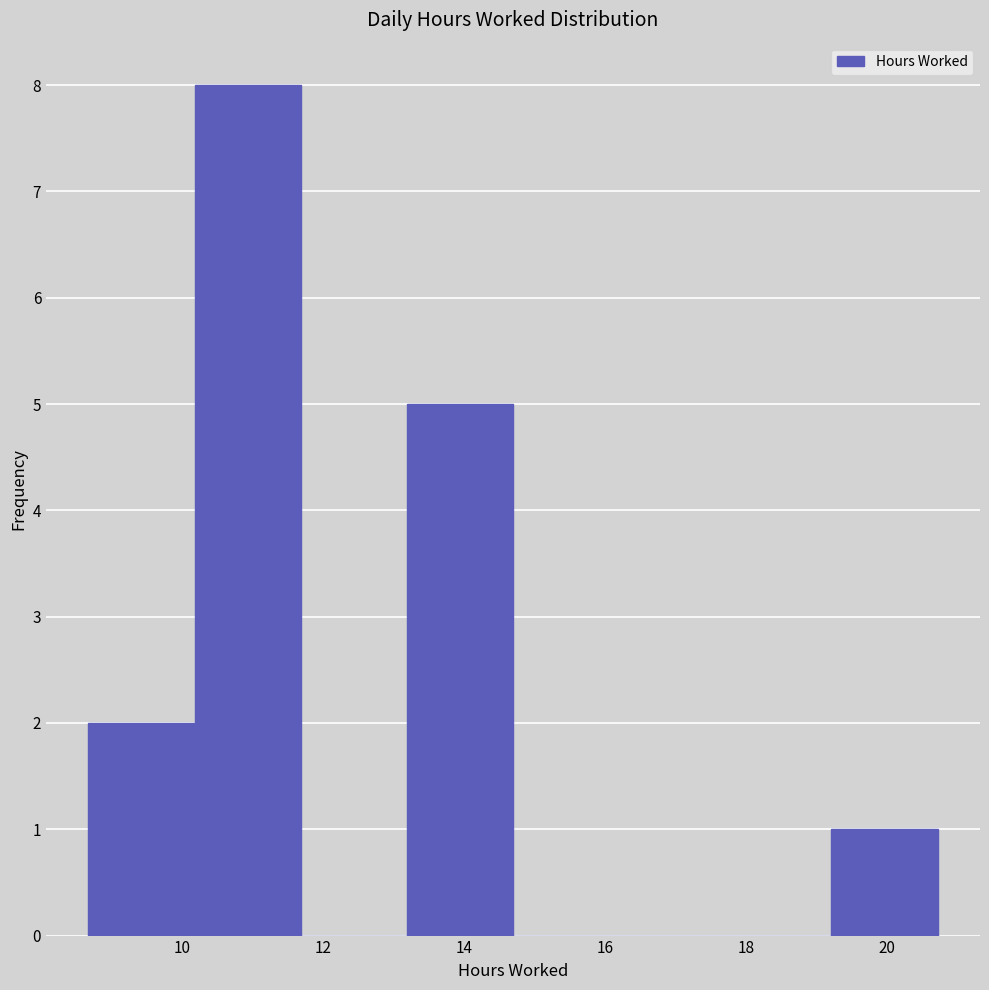

Over which range of the x-axis is the bar tallest?

10.2 to 11.6